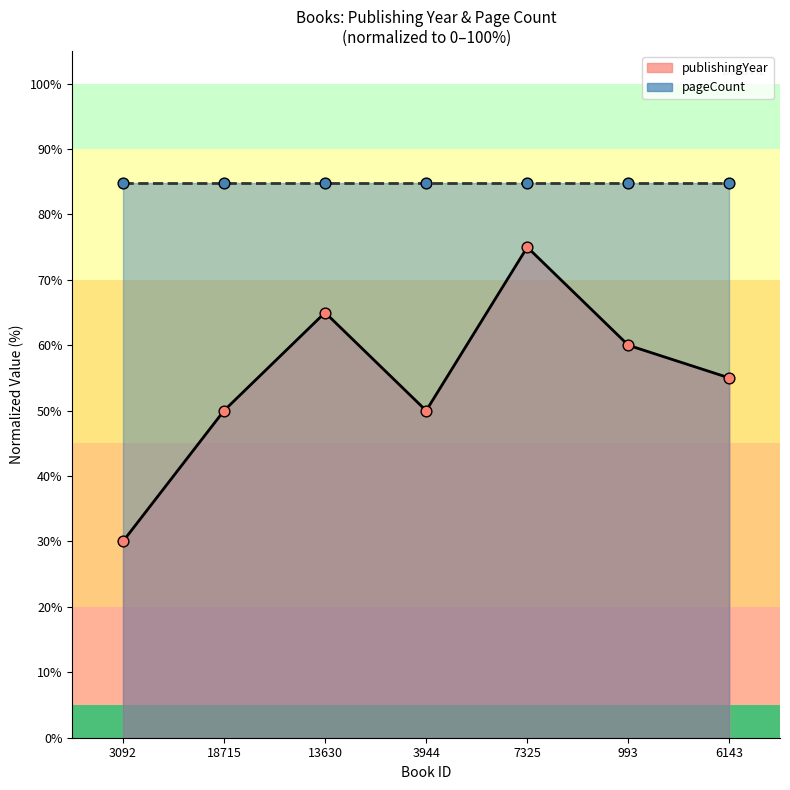

Approximately how many times larger is the value at 3092 compared to 7325?

0.4